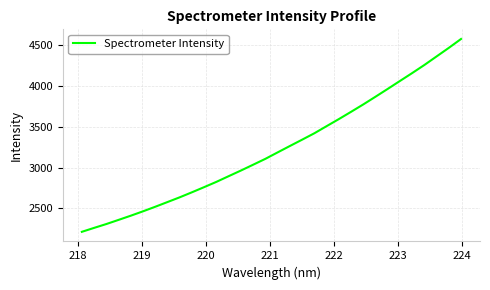

What is the maximum value shown in the chart?

4573.7